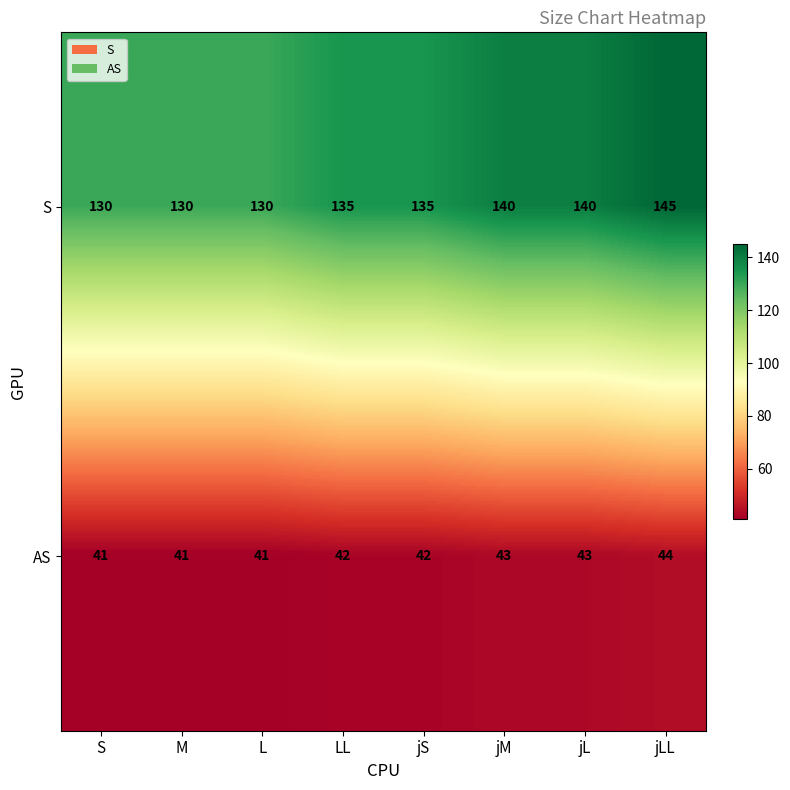

What is the highest value of the S series?

145